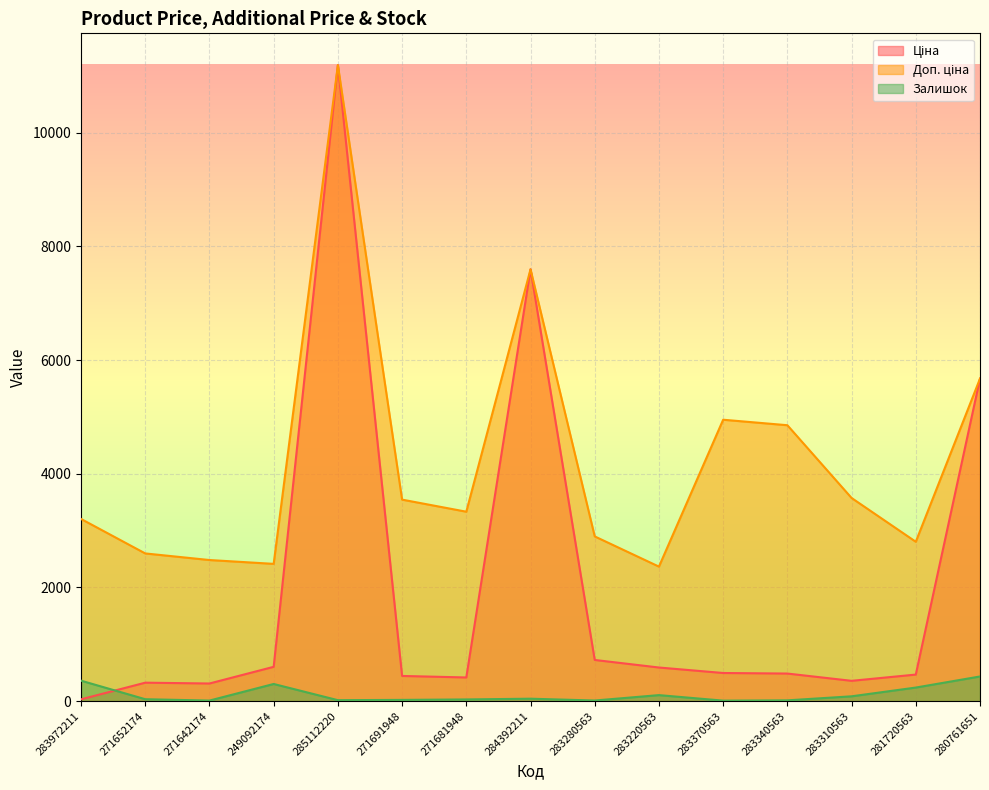

What is the total value across all series at 284392211?

15236.1